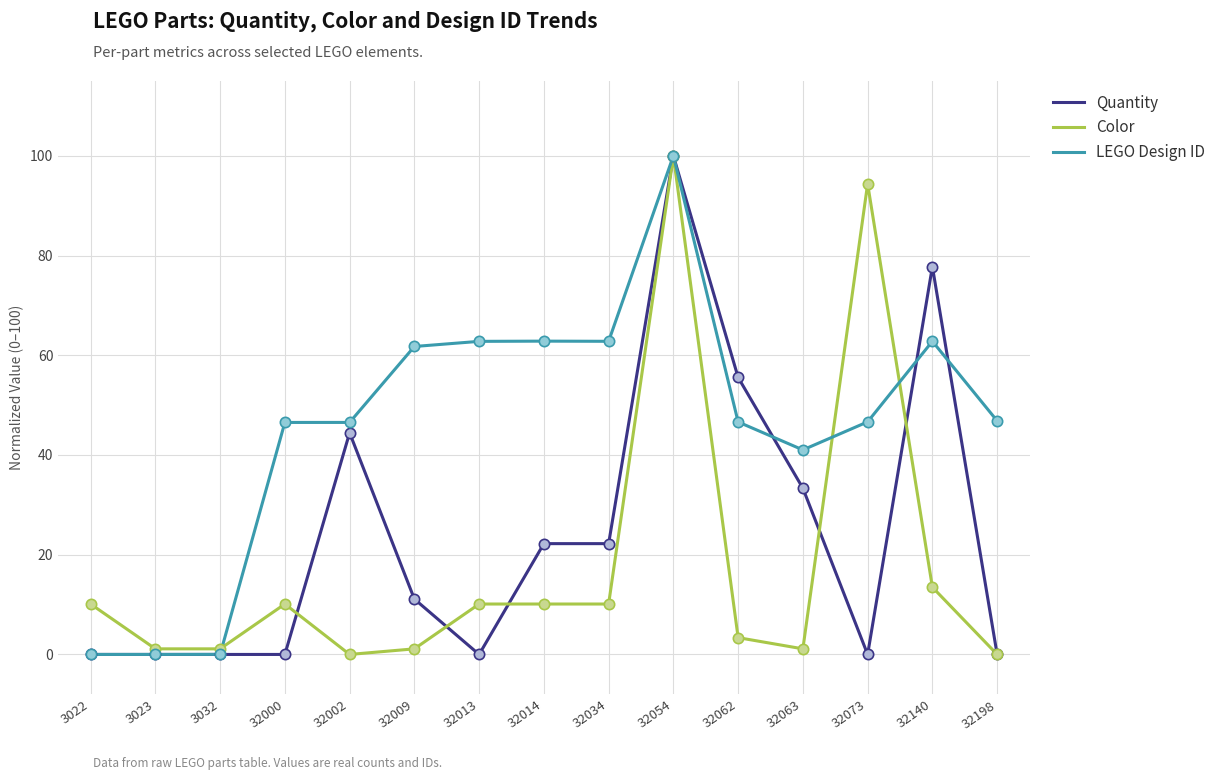

At how many categories does at least one series exceed 65?

3